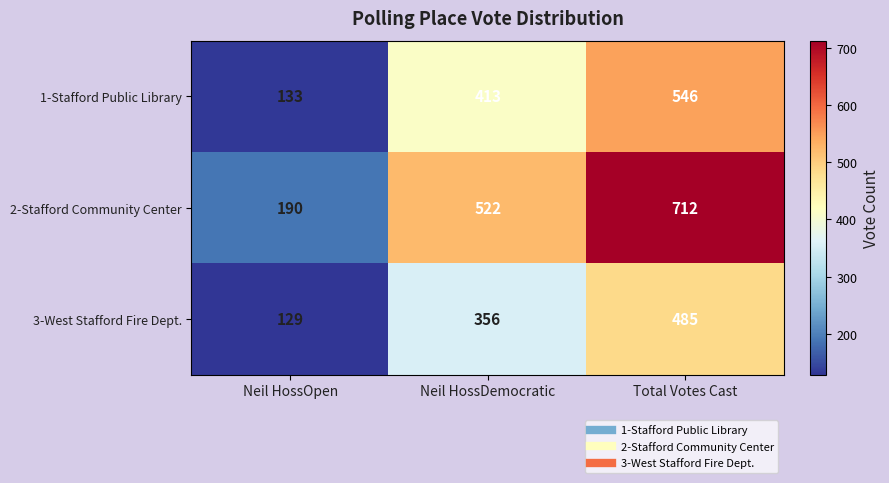

What is the minimum value shown in the chart?

129